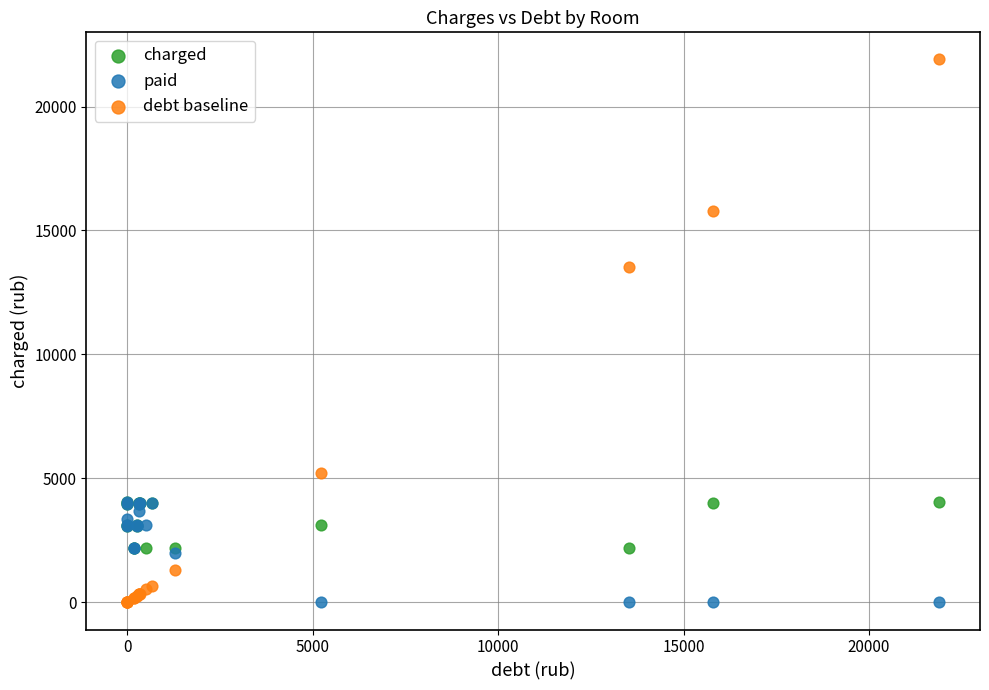

In the debt baseline series, what Y value is closest to 10949?

13541.7